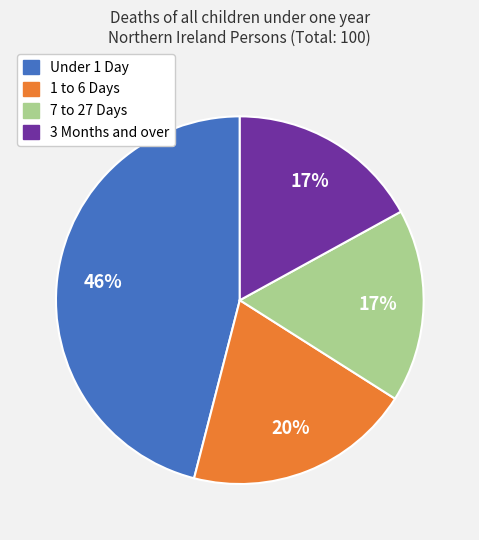

Is the sum of 1 to 6 Days and 3 Months and over greater than half?

No